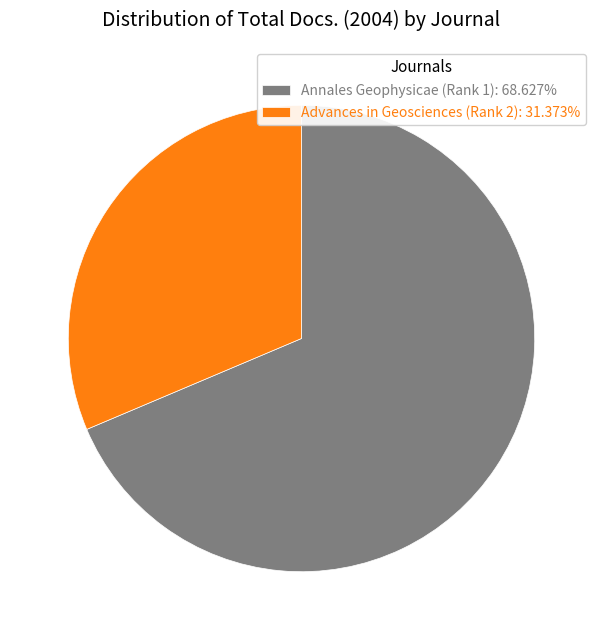

Count the number of slices in the pie.

2